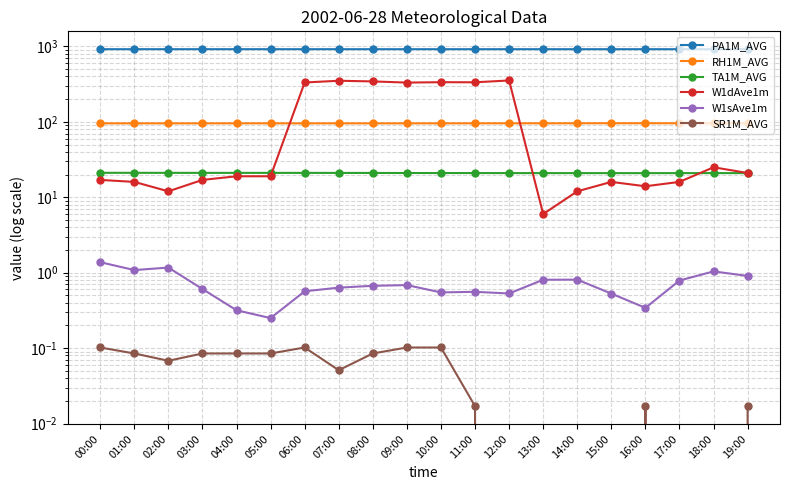

What is the difference between the highest and lowest values at 07:00?

920.3